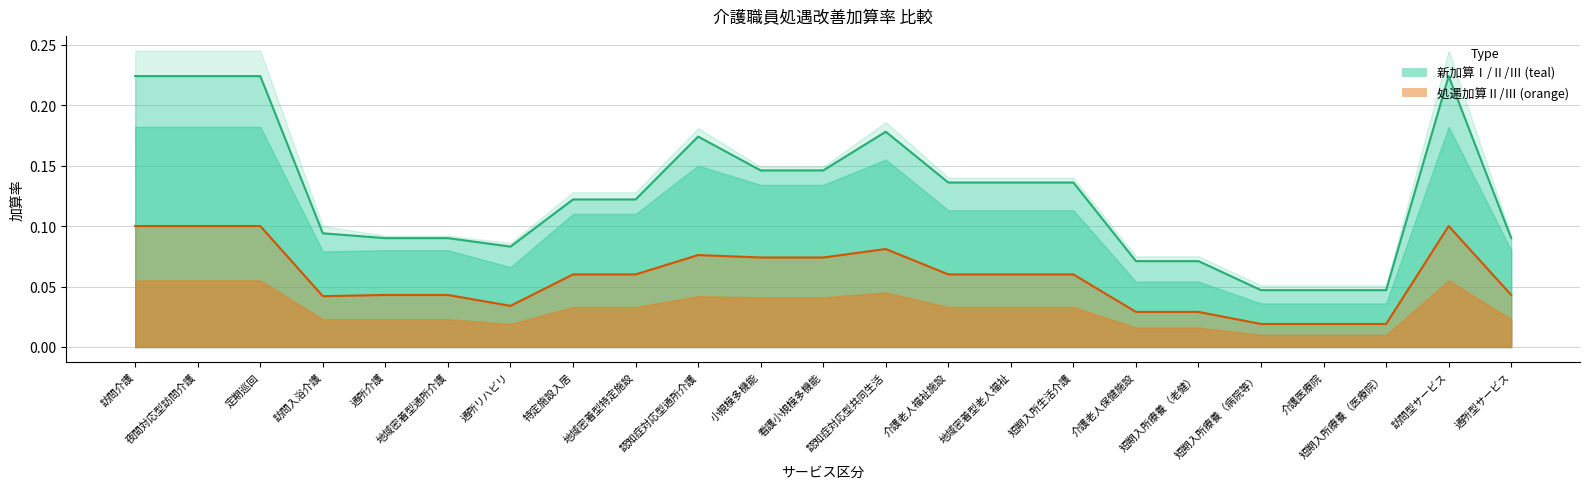

True or false: 新加算Ⅲ has a value of 0.0 at 18.

True